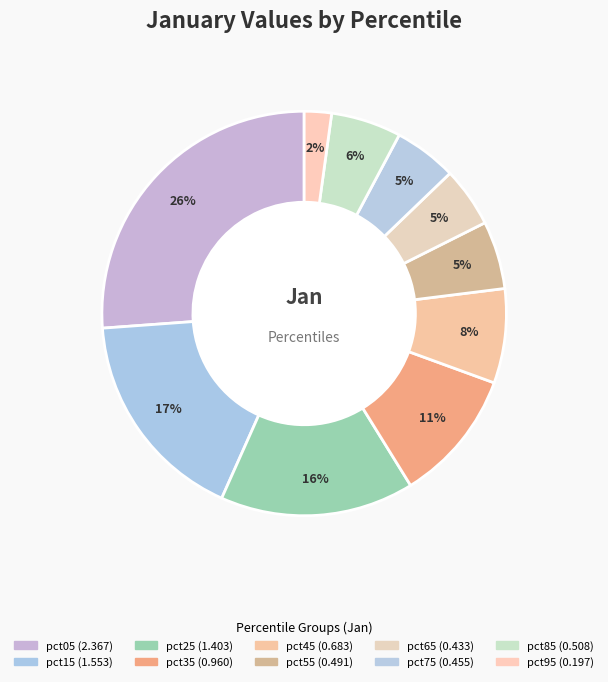

To the nearest percent, what is the difference between the largest and smallest slice percentages?

24%